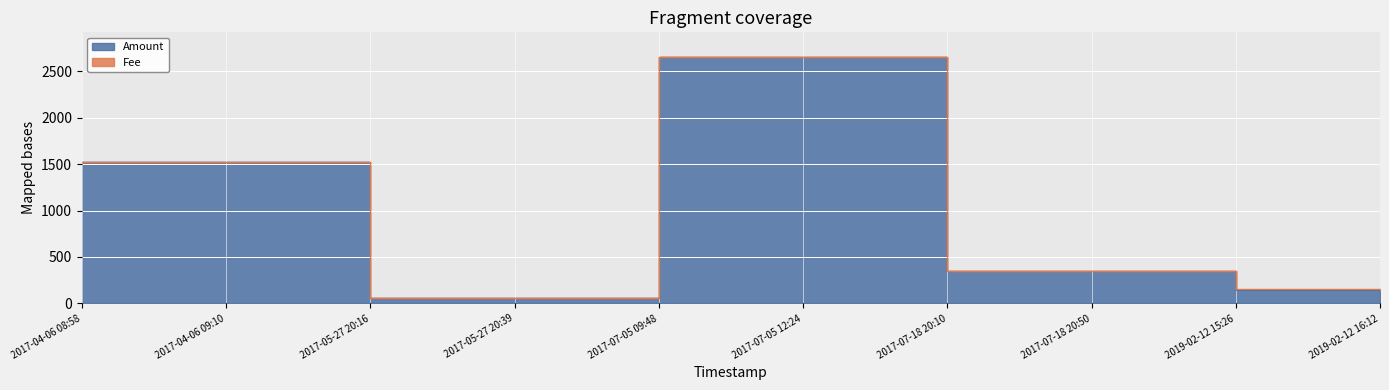

True or false: Fee and Amount cross at least once.

False